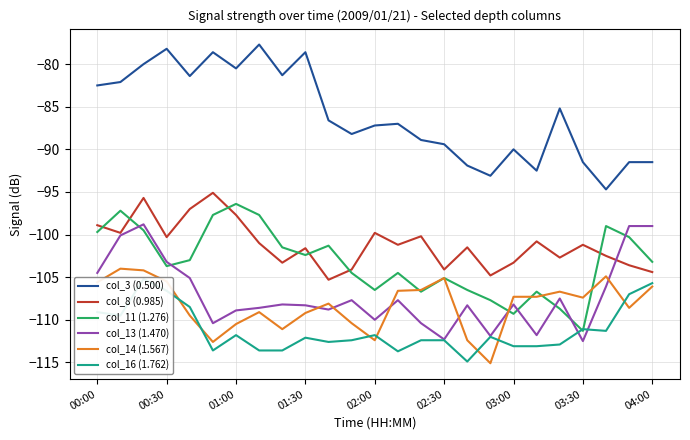

Is the value of col_3 (0.500) at 01:00 greater than the value of col_13 (1.470) at 02:00?

Yes